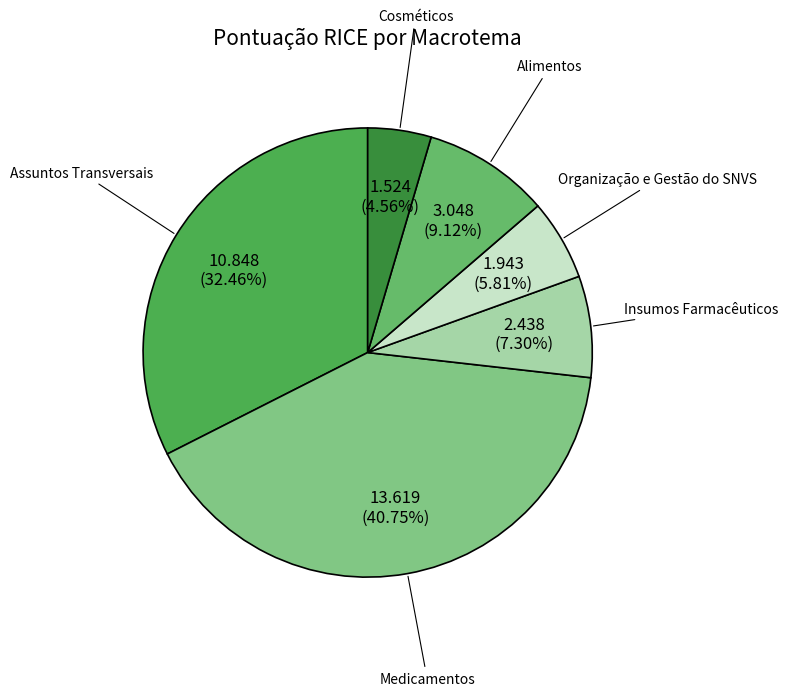

Which category has the smallest portion of the pie?

Cosméticos